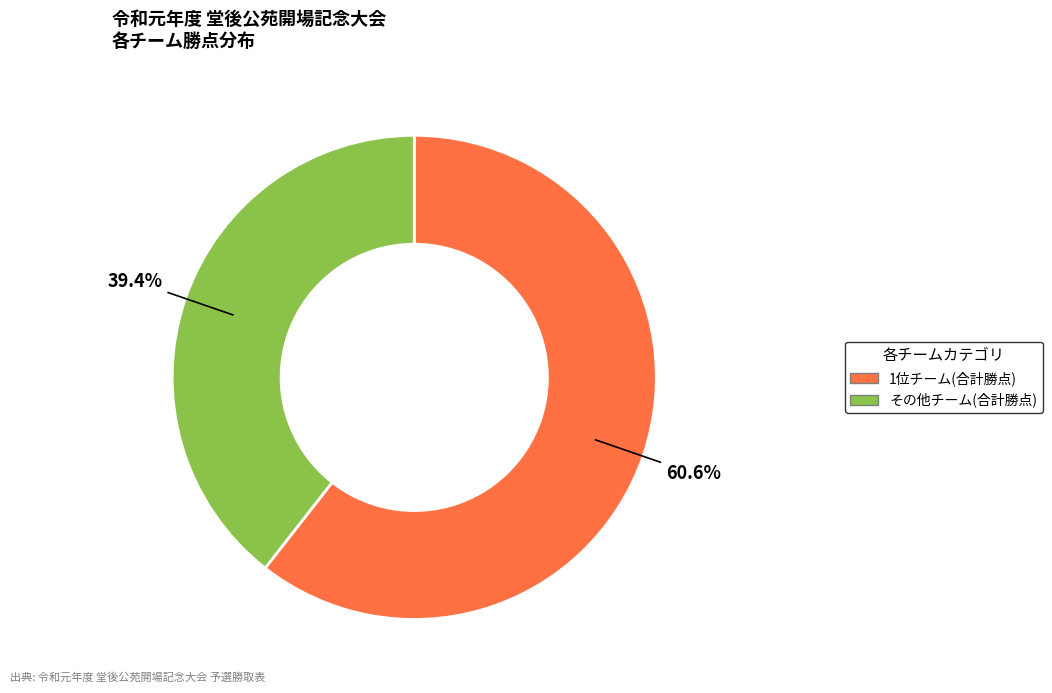

Is there any slice that represents more than half of the pie?

Yes